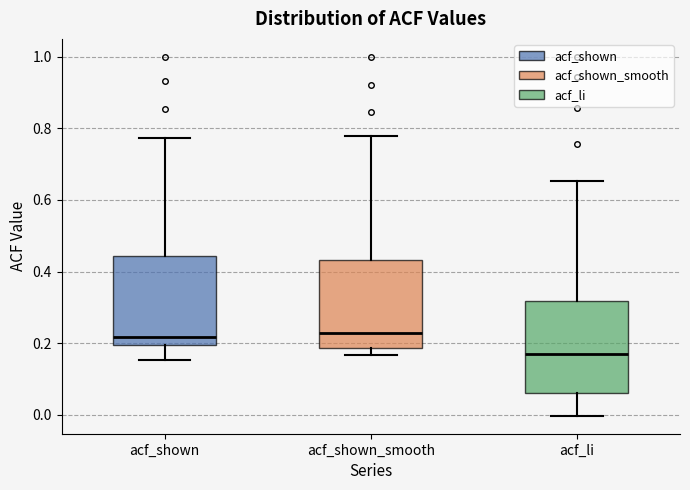

Reading left to right, transcribe this box plot: for each box, give where its median line is, the range the box spans, and where its two whiskers end, as read against the y-axis. The values are not printed on the chart, so give them approximately, as read against the axis.

acf_shown: median 0.22, box 0.20 to 0.44, whiskers 0.16 to 0.78
acf_shown_smooth: median 0.22, box 0.18 to 0.44, whiskers 0.16 to 0.78
acf_li: median 0.18, box 0.06 to 0.32, whiskers 0.00 to 0.66